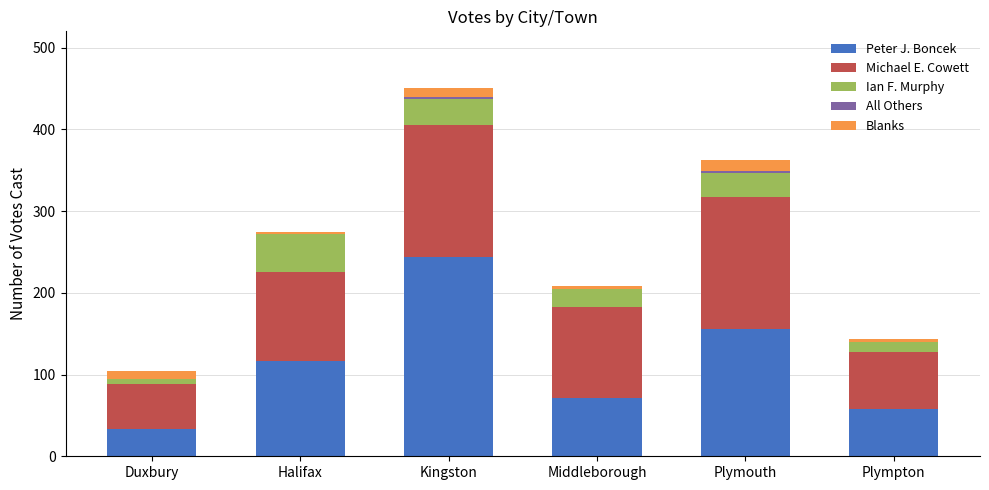

How many categories are shown in the chart?

6